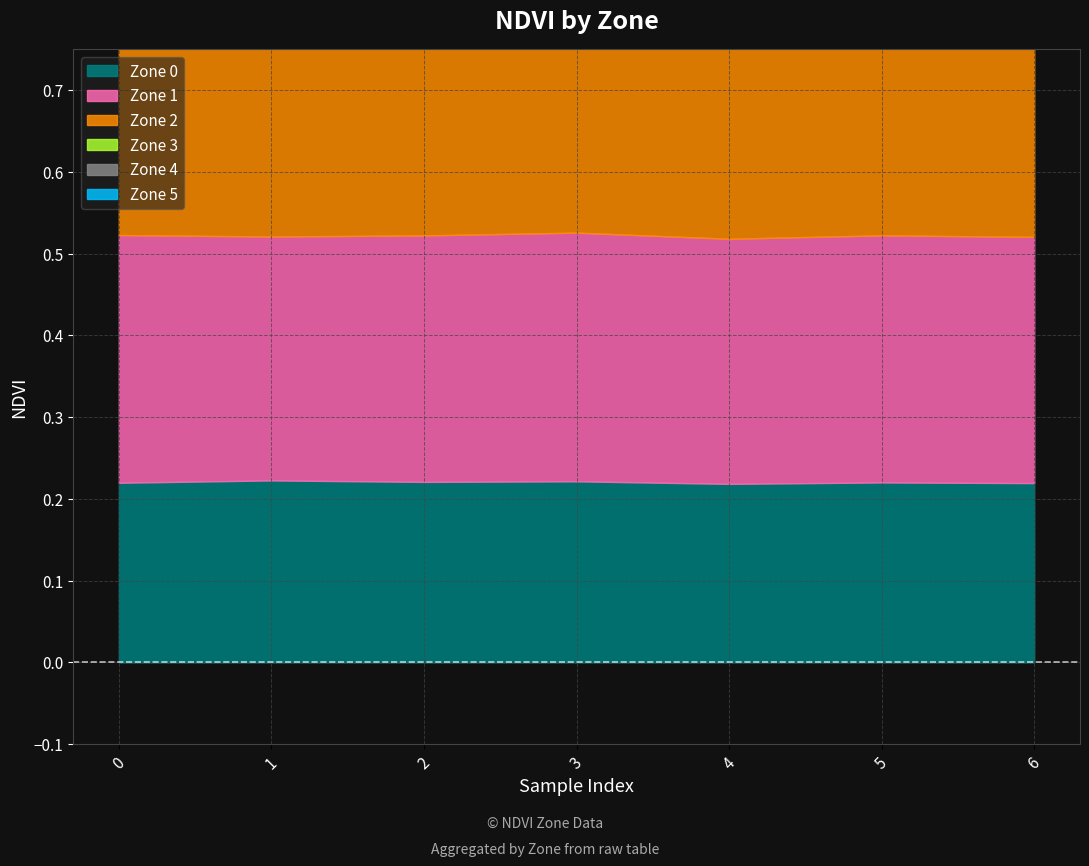

What is the sum of the Zone 0 values at Row 0 and Row 3?

0.4